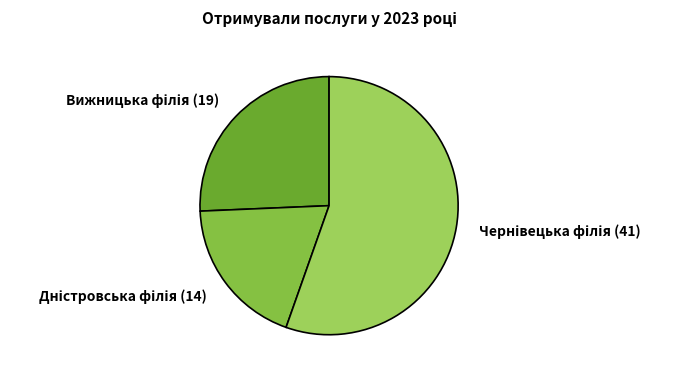

Is there a majority slice in this chart?

Yes